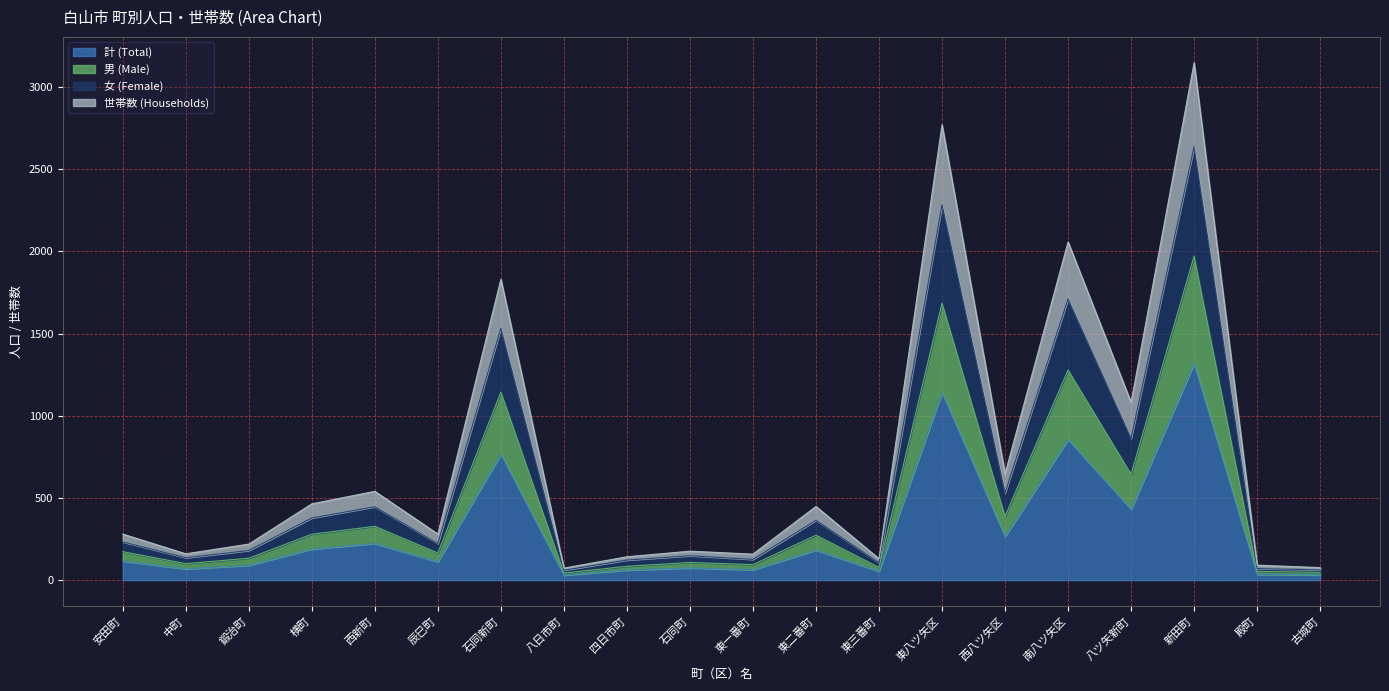

True or false: 女 (Female) and 男 (Male) intersect in this chart.

False